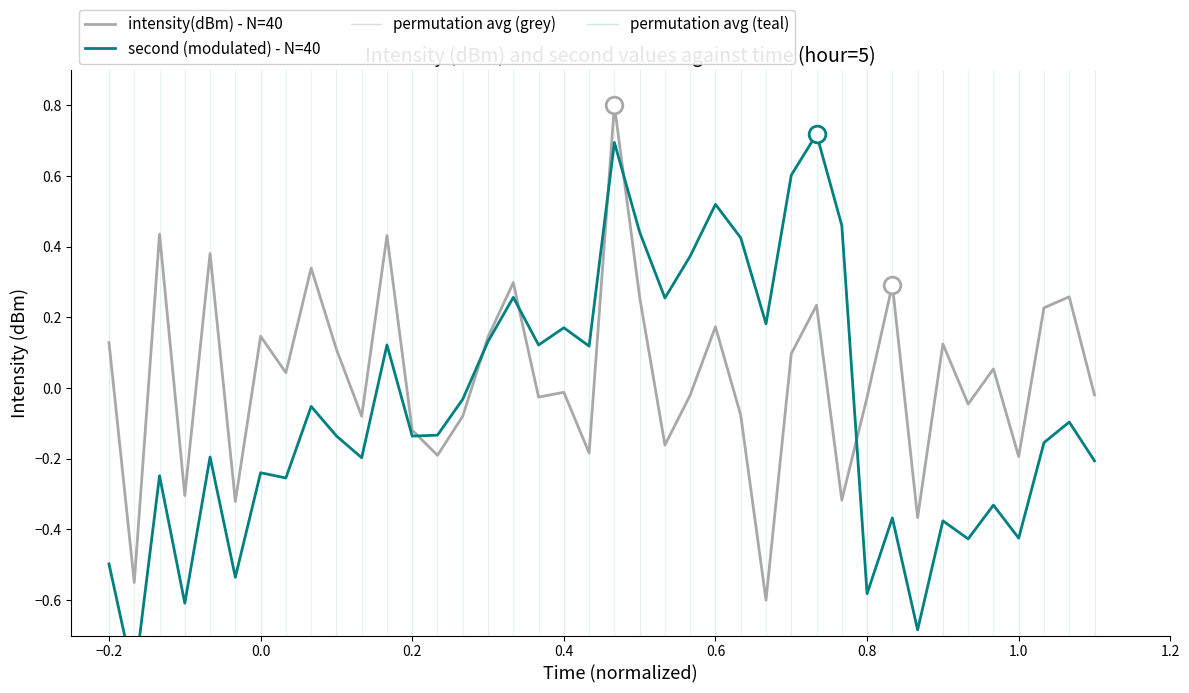

True or false: intensity(dBm) - N=40 and second (modulated) - N=40 cross at least once.

True